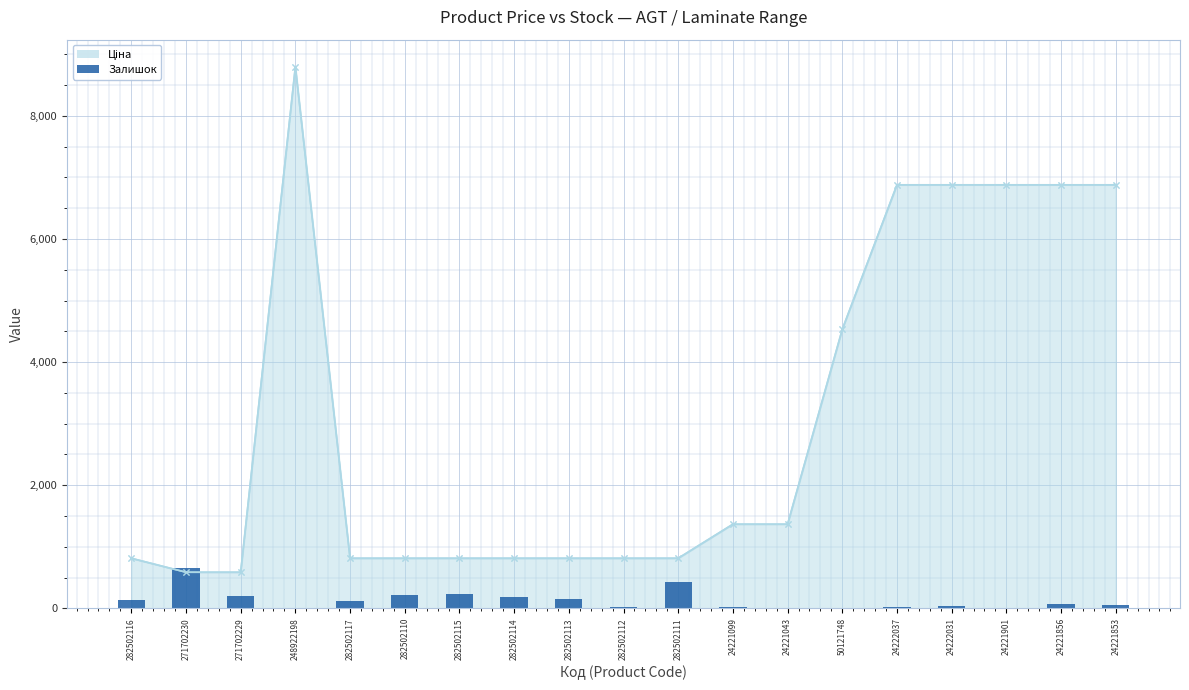

What is the label of the 16th bar from the left?

24222031